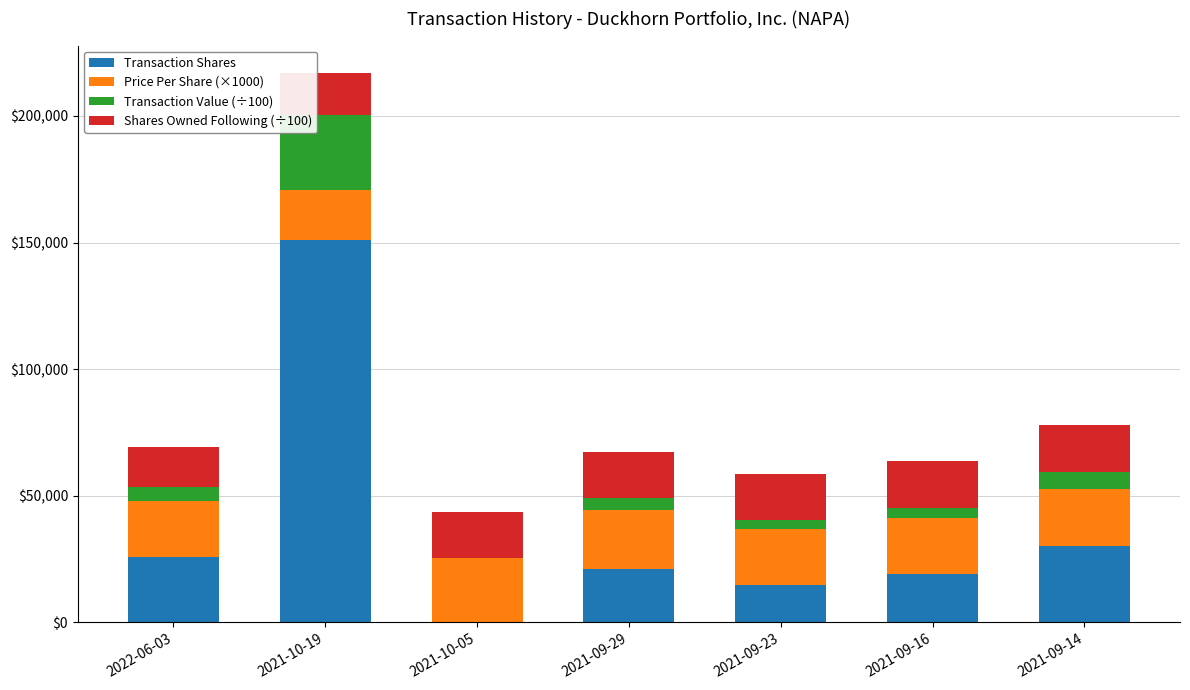

At which category is the sum across all series the highest?

2021-10-19